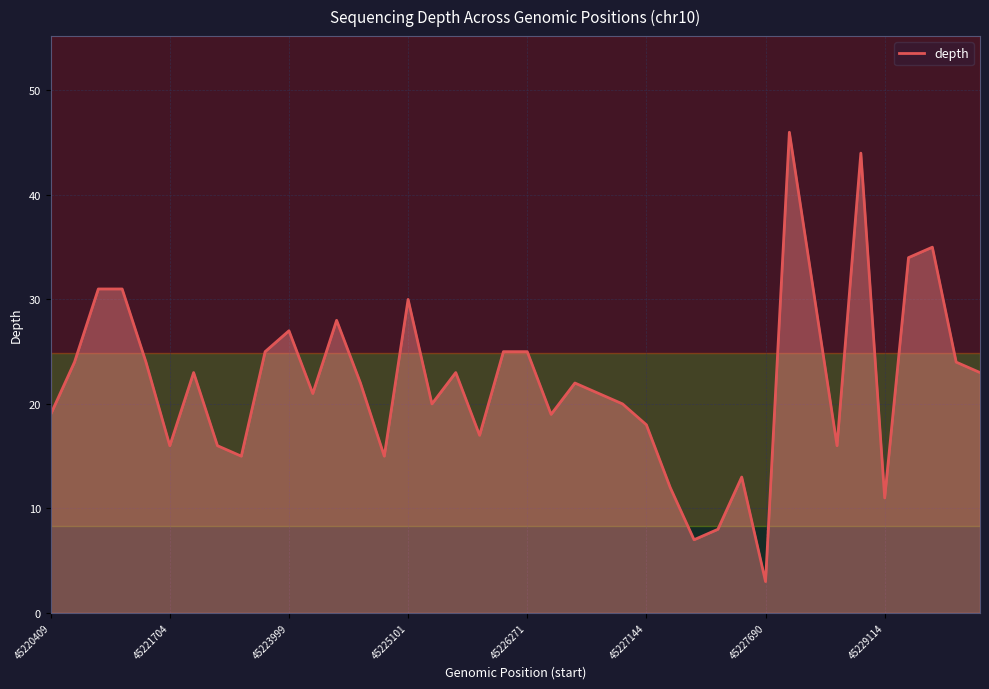

What is the difference between the maximum and minimum values?

43